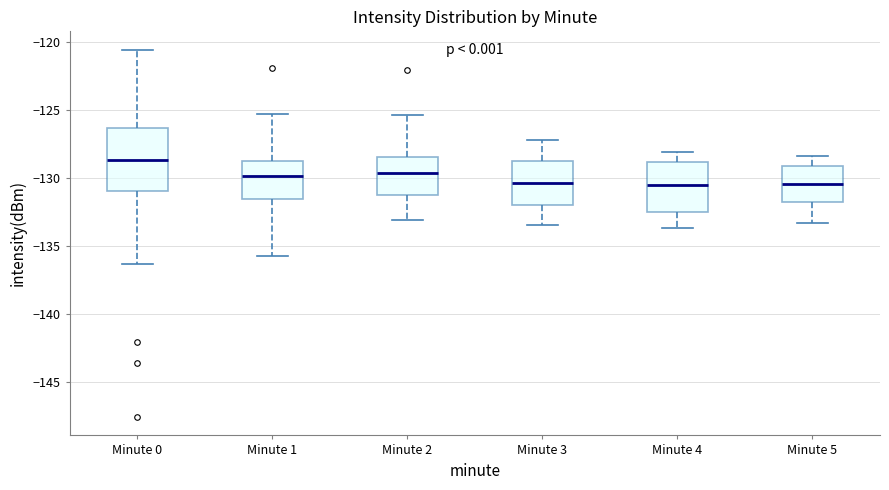

Which box has the highest median line?

Minute 0